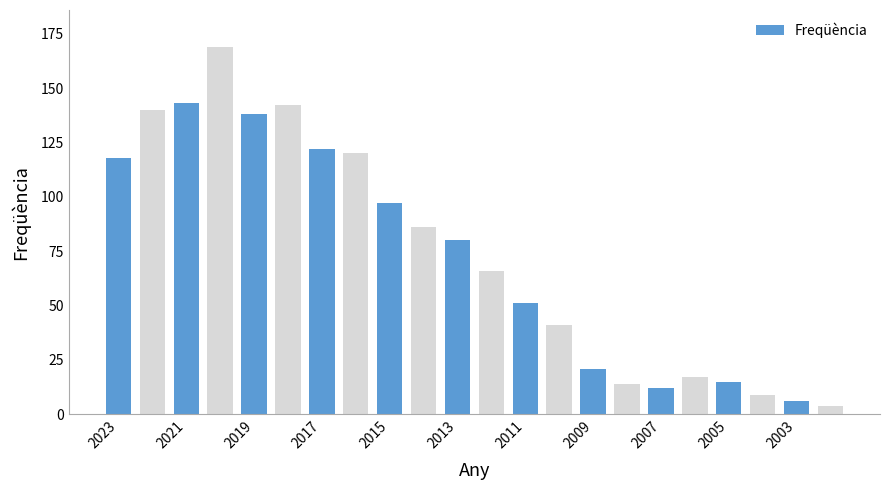

What is the difference between the maximum and second lowest values?

163